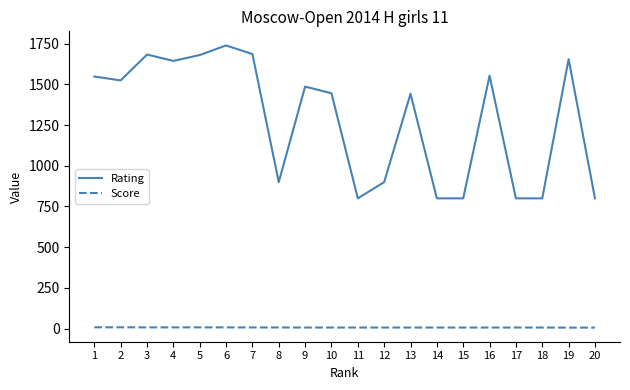

Which series changed the most between 15 and 19?

Rating